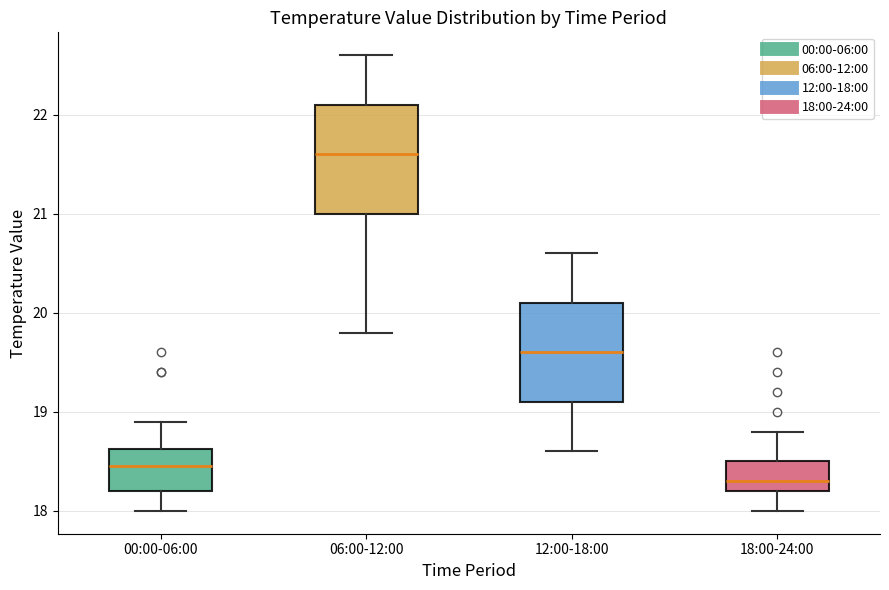

Reading left to right, transcribe this box plot: for each box, give where its median line is, the range the box spans, and where its two whiskers end, as read against the y-axis. The values are not printed on the chart, so give them approximately, as read against the axis.

00:00-06:00: median 18.5, box 18.2 to 18.6, whiskers 18.0 to 18.9
06:00-12:00: median 21.6, box 21.0 to 22.1, whiskers 19.8 to 22.6
12:00-18:00: median 19.6, box 19.1 to 20.1, whiskers 18.6 to 20.6
18:00-24:00: median 18.3, box 18.2 to 18.5, whiskers 18.0 to 18.8